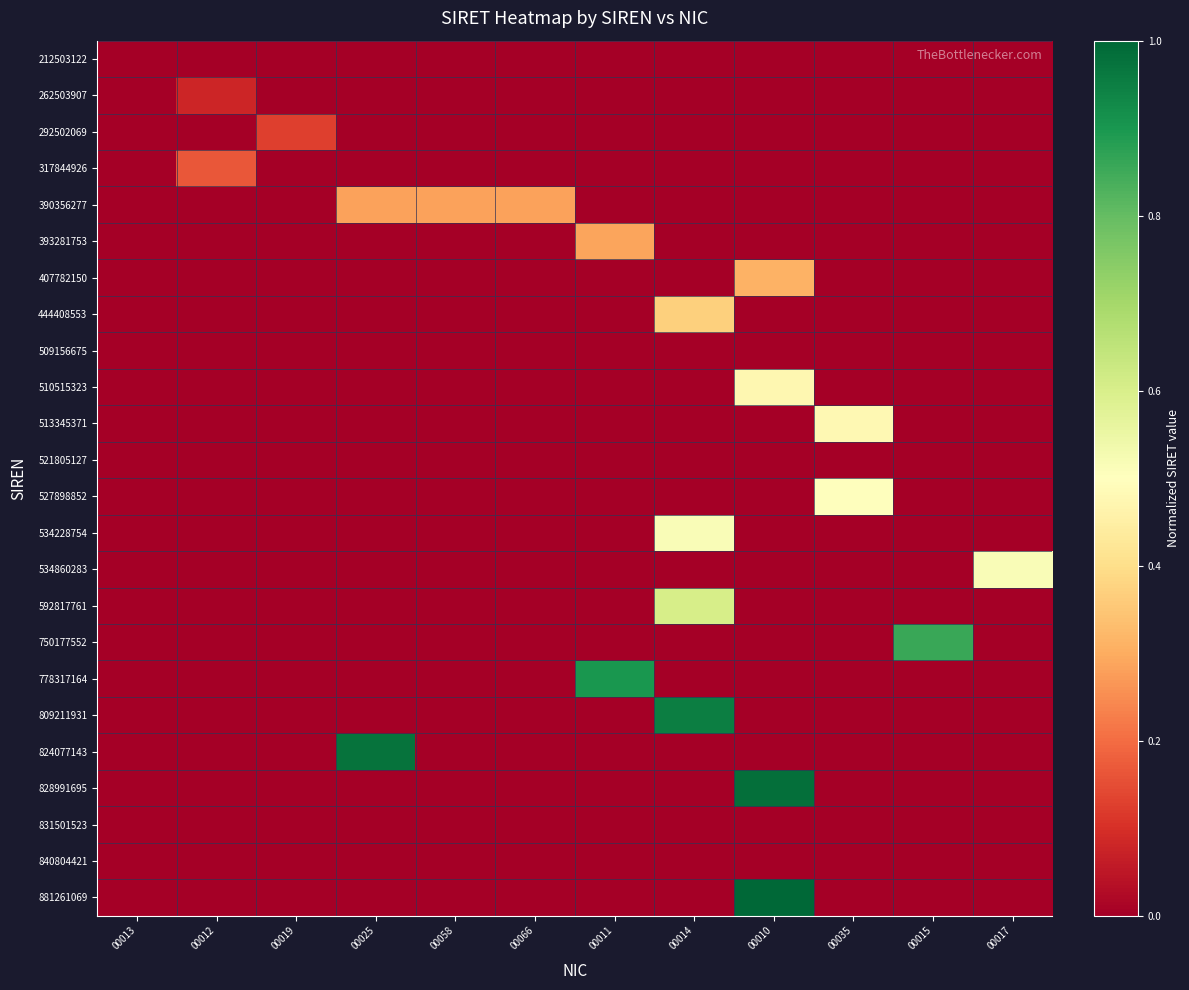

Between 00011 and 00019, which is larger?

00011